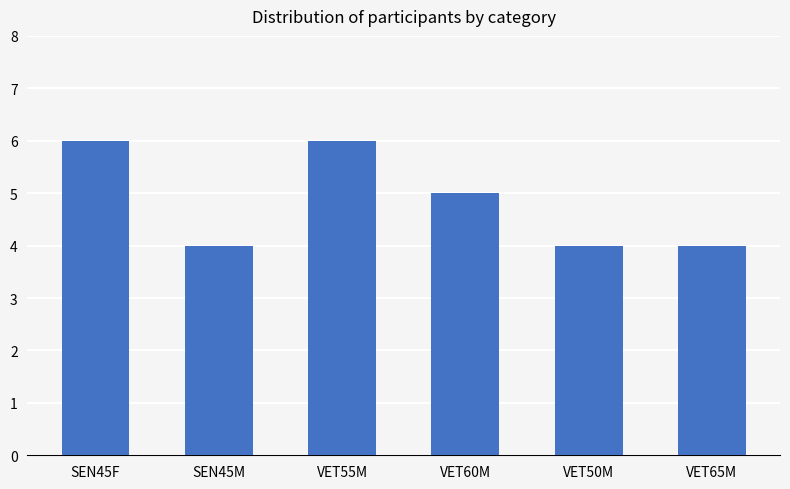

The chart shows a value of 1 at SEN45F. True or false?

False